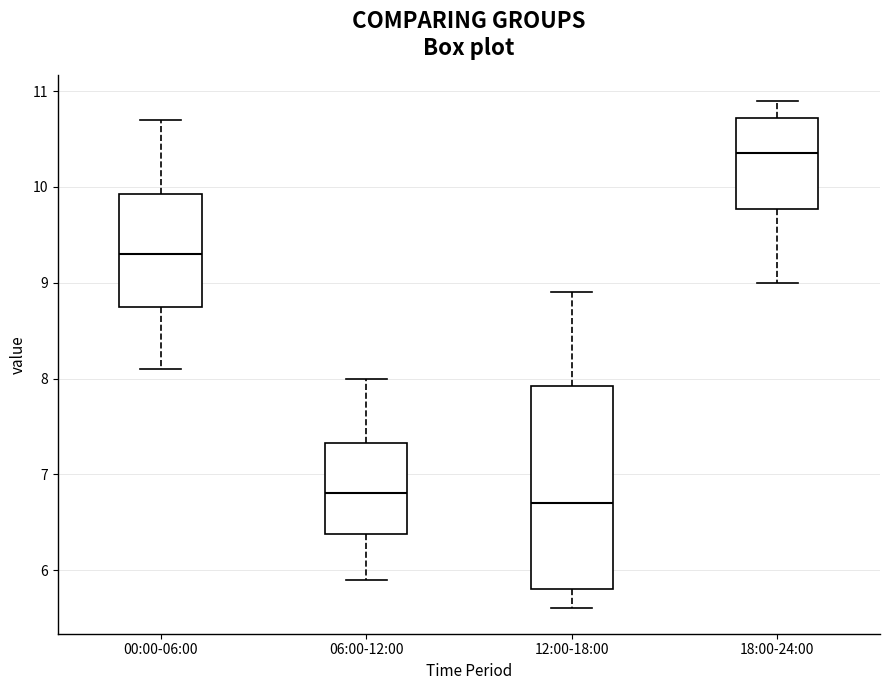

Which box has the highest median line?

18:00-24:00